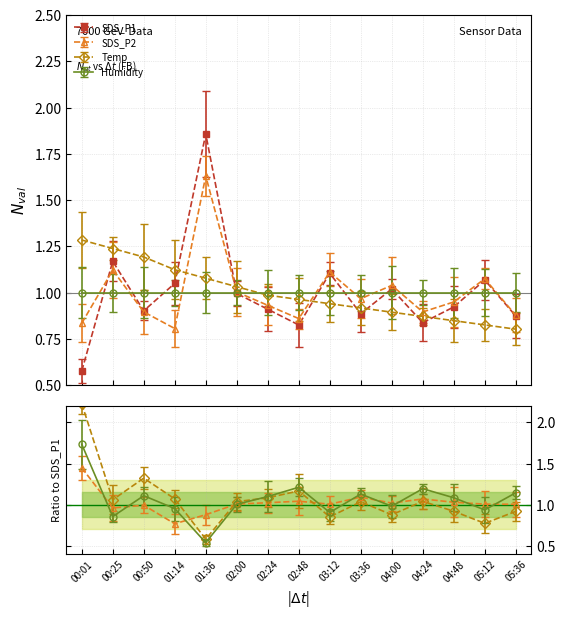

Between 04:48 and 01:36, which is larger?

01:36